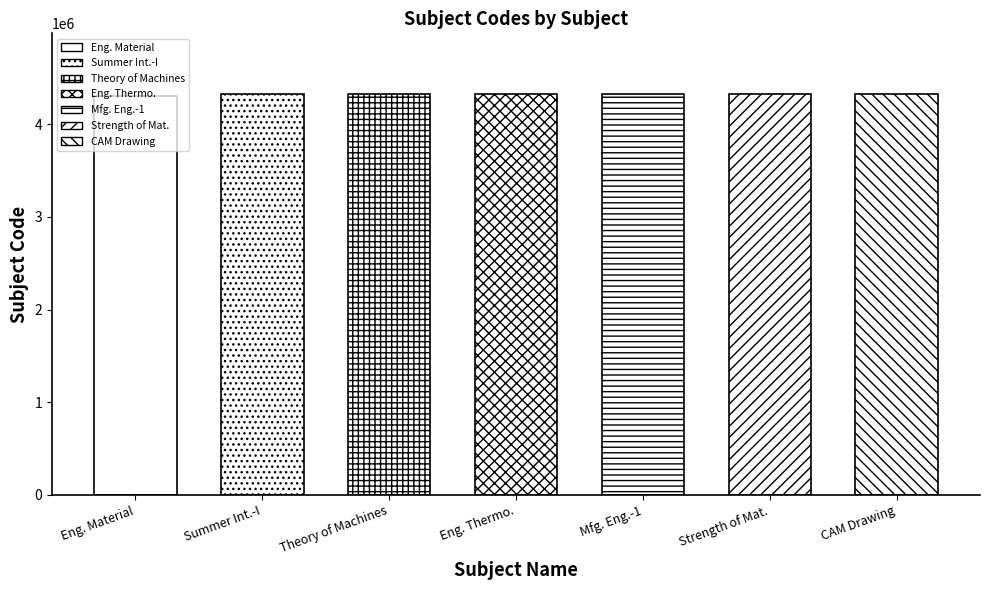

Reading left to right, what are all the values shown in this chart?

Engineering Material=4300020	Summer Internship-I=4330001	Theory of Machines and Mechanisms=4331901	Engineering Thermodynamics=4331902	Manufacturing Engineering-1=4331903	Strength of Materials=4331904	Computer Aided Machine Drawing Practice=4331905